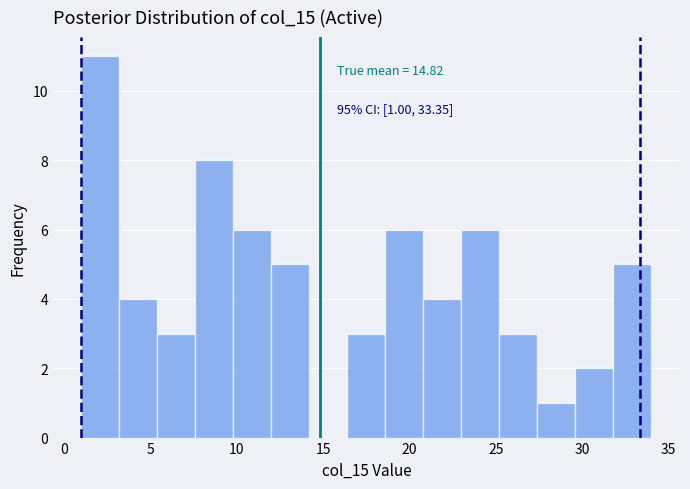

Which range on the x-axis has the tallest bar?

1.0 to 3.2